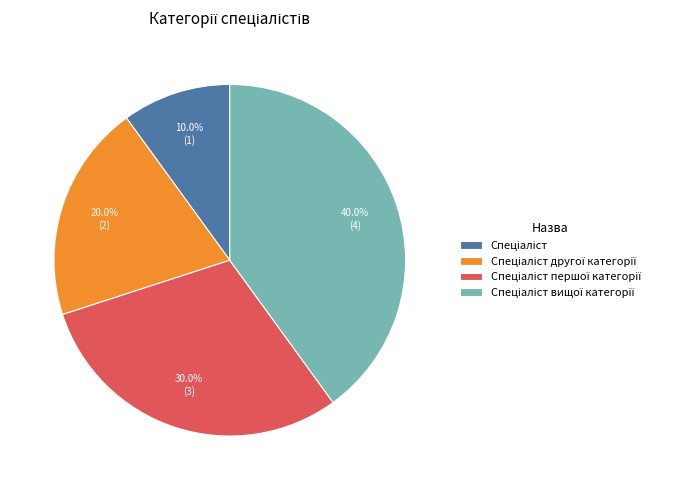

How many segments does this pie chart have?

4